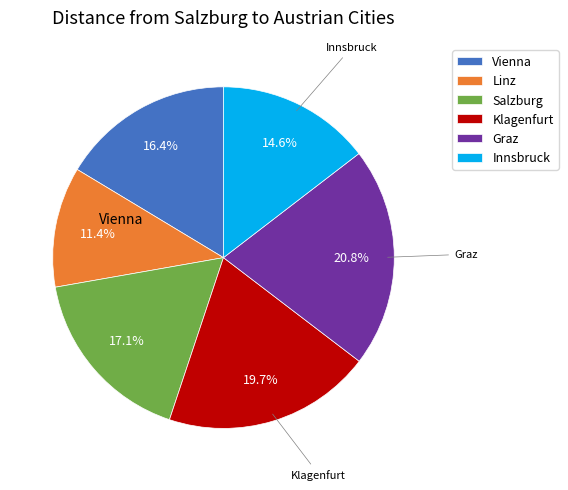

To the nearest percent, what is the combined percentage of Graz and Salzburg?

38%